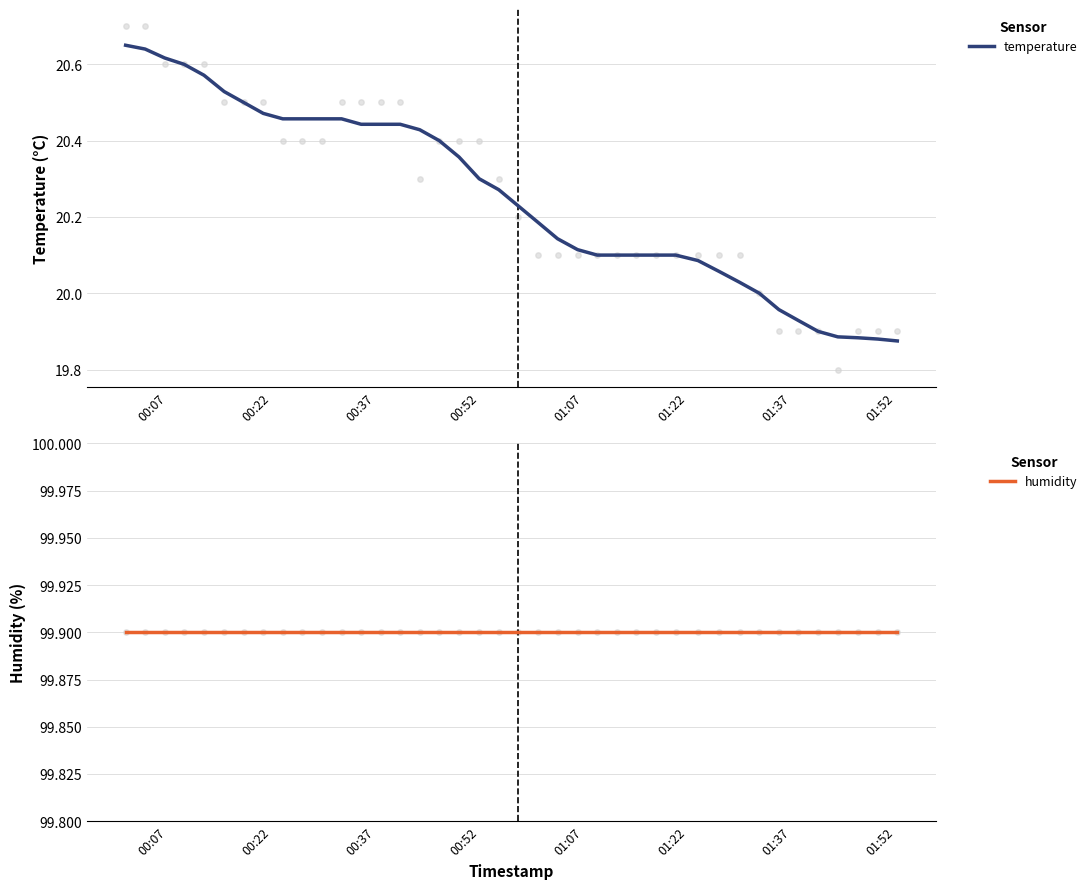

Which series has the largest total across all categories?

humidity